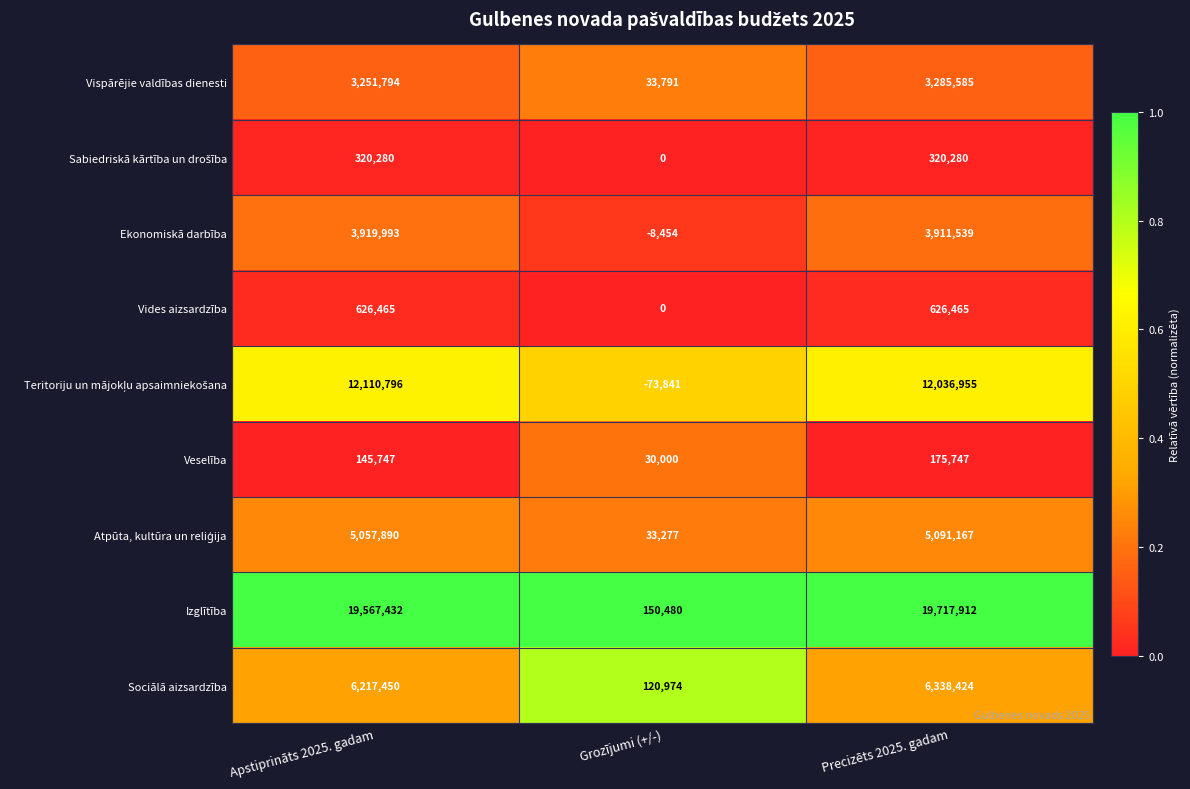

Count the number of categories in the chart.

3